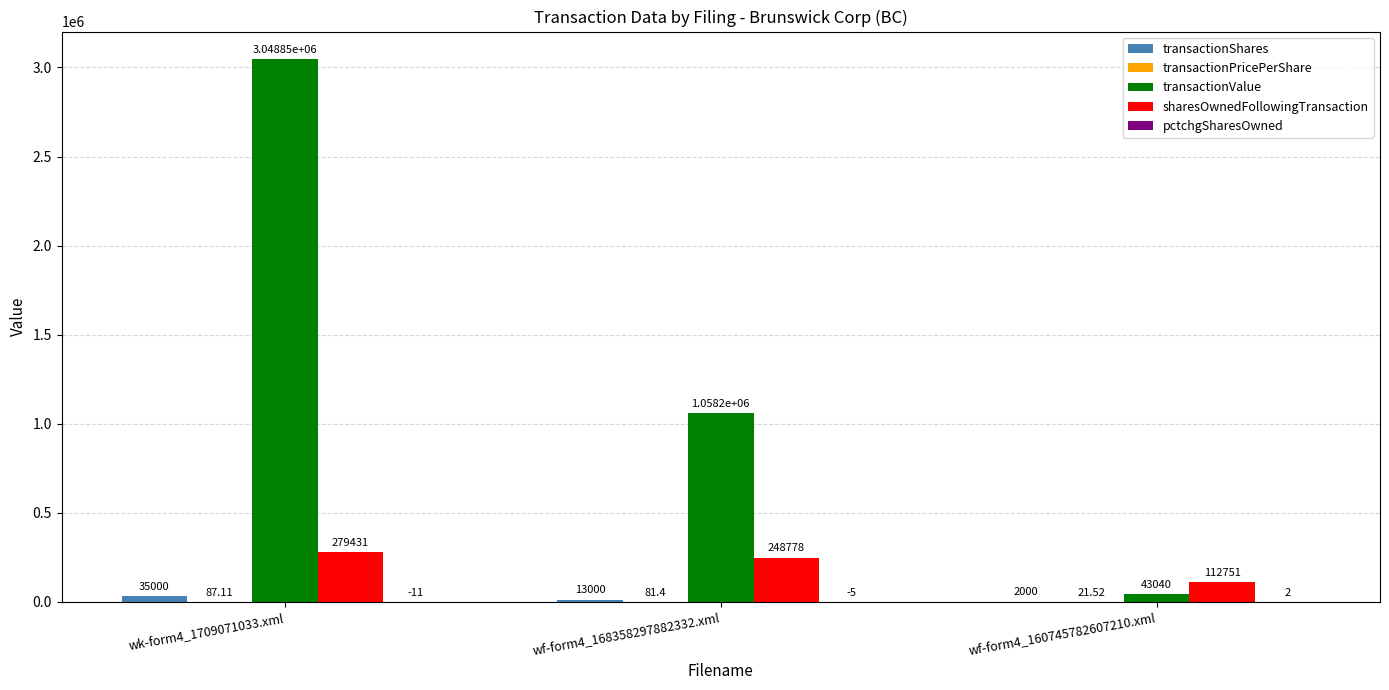

Count the sharesOwnedFollowingTransaction values in the range 112751 to 279431.

3